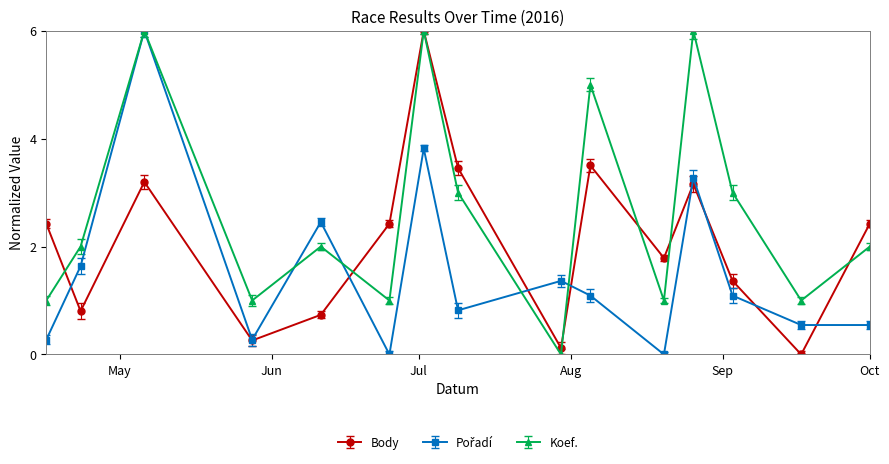

What is the value of the Body point at the 9th from the left?

0.1